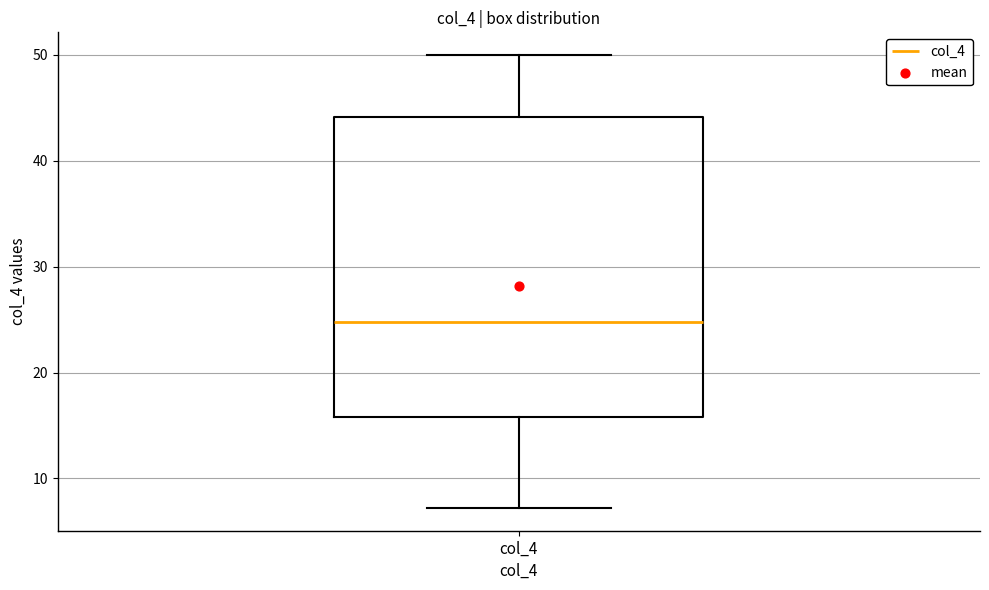

Transcribe this box plot: give where the median line is, the range the box spans, and where the two whiskers end, as read against the y-axis. The values are not printed on the chart, so give them approximately, as read against the axis.

median 25, box 16 to 44, whiskers 7 to 50